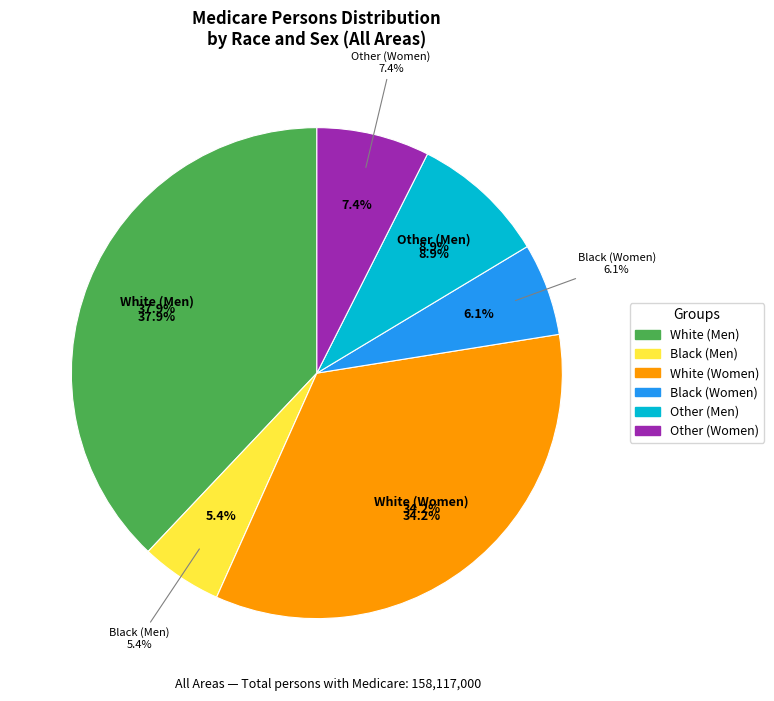

Count the number of slices in the pie.

6